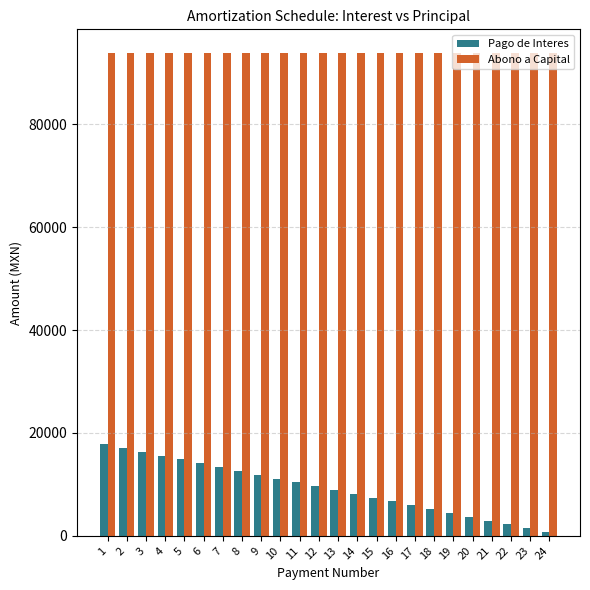

What is the spread (max minus min) of values at 19?

89296.9